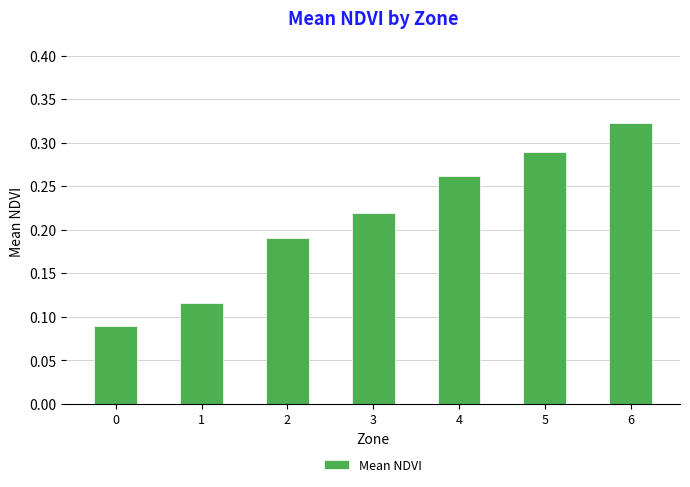

What is the sum of the values at 5 and 3?

0.5